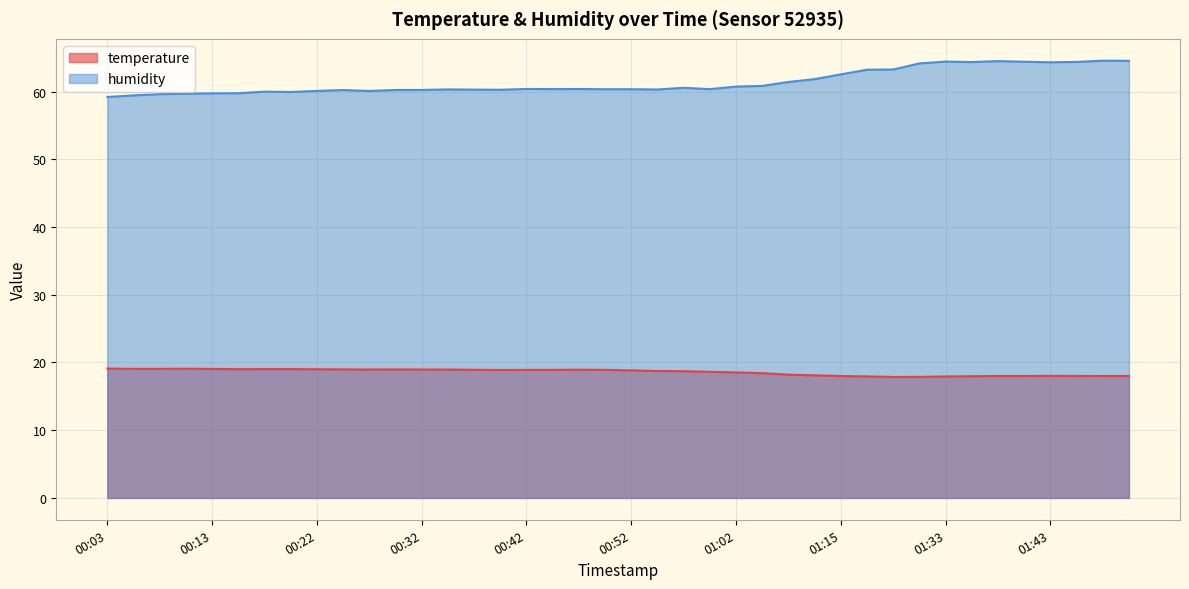

What is the average value of the humidity series?

61.4